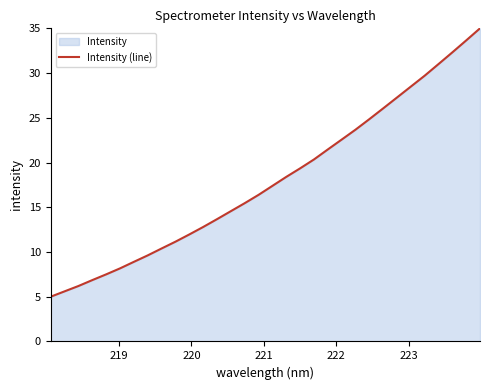

Reading left to right, extract all data points from this chart.

5.0	5.6	6.2	6.9	7.5	8.2	8.9	9.6	10.4	11.2	12.0	12.8	13.7	14.6	15.5	16.4	17.4	18.4	19.3	20.3	21.5	22.6	23.7	24.8	26.1	27.3	28.5	29.7	31.0	32.3	33.6	35.0